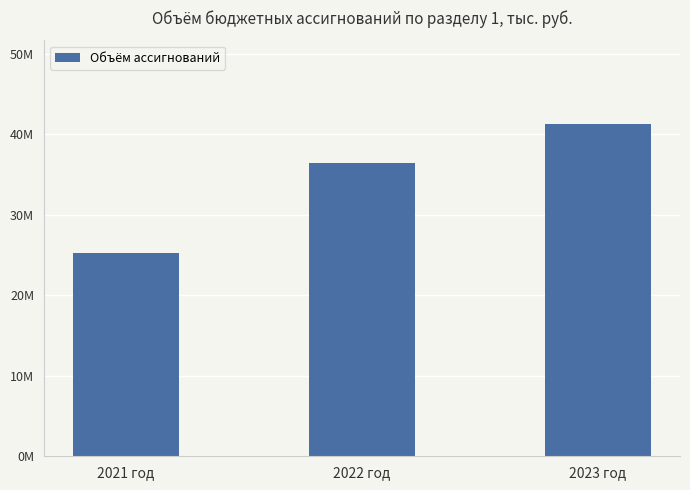

Rank the categories by value from highest to lowest.

2023 год, 2022 год, 2021 год